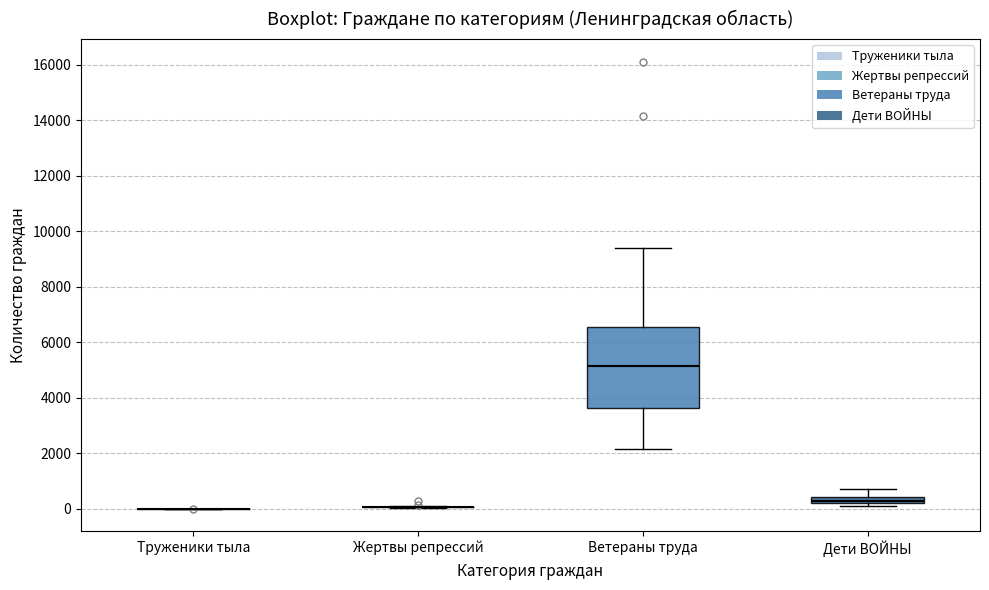

Which box is the tallest, from its lower edge to its upper edge?

Ветераны труда